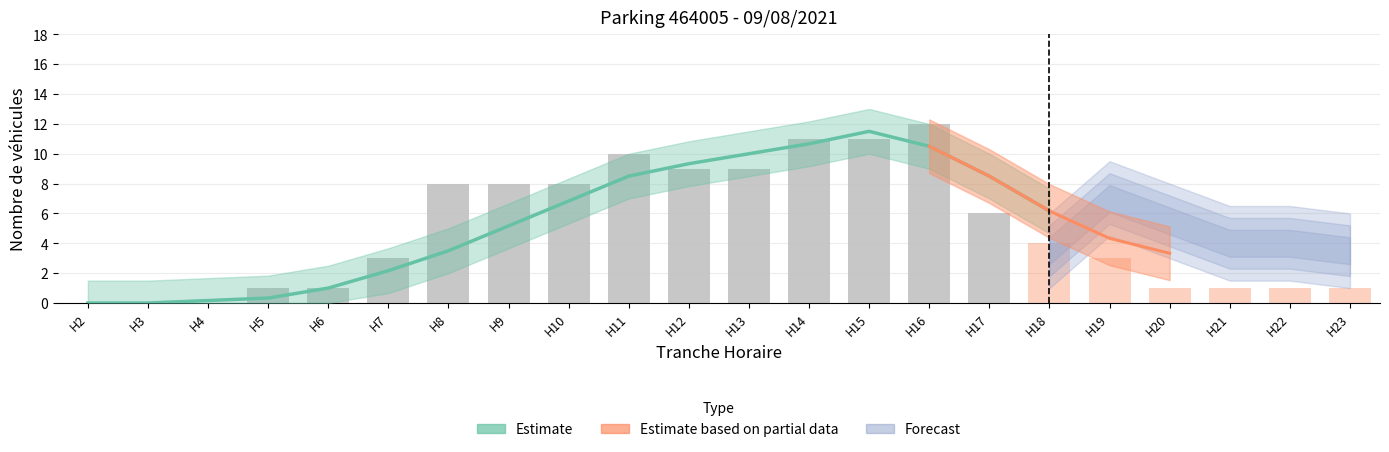

Reading left to right, transcribe all the data shown in this chart.

NB_HORAIRE: 0	0	0	0	0	1	0	1	6	8	10	10	11	12	12	10	7	7	4	4	4	3
NB_ABONNE: 0	0	0	1	1	3	8	8	8	10	9	9	11	11	12	6	4	3	1	1	1	1